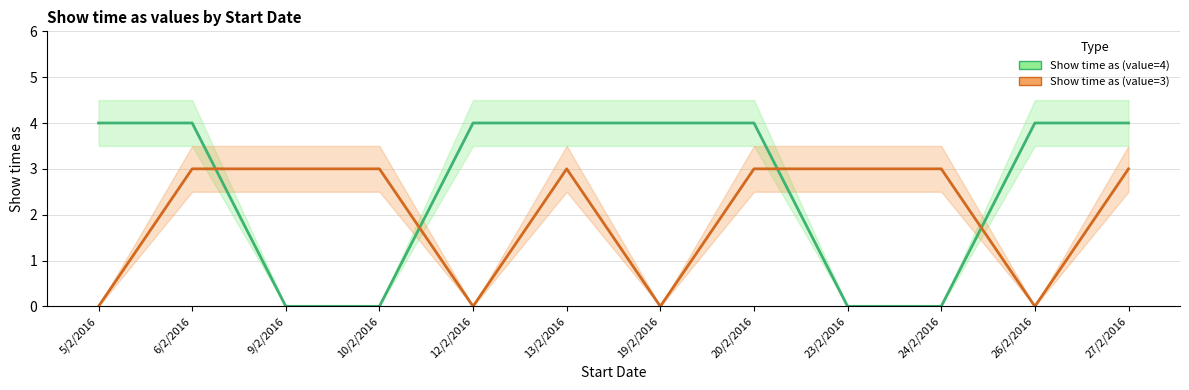

Reading left to right, what are all the values shown in this chart?

Show time as (value=4): 5/2/2016=4	6/2/2016=4	9/2/2016=0	10/2/2016=0	12/2/2016=4	13/2/2016=4	19/2/2016=4	20/2/2016=4	23/2/2016=0	24/2/2016=0	26/2/2016=4	27/2/2016=4
Show time as (value=3): 5/2/2016=0	6/2/2016=3	9/2/2016=3	10/2/2016=3	12/2/2016=0	13/2/2016=3	19/2/2016=0	20/2/2016=3	23/2/2016=3	24/2/2016=3	26/2/2016=0	27/2/2016=3